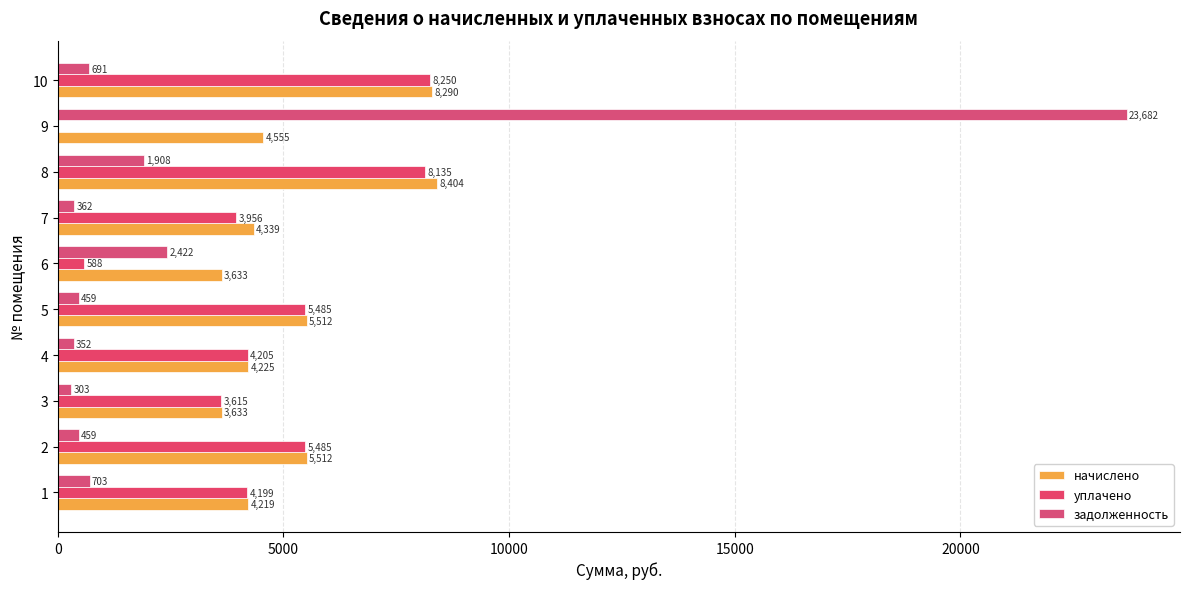

How many positive values does the уплачено series have?

9